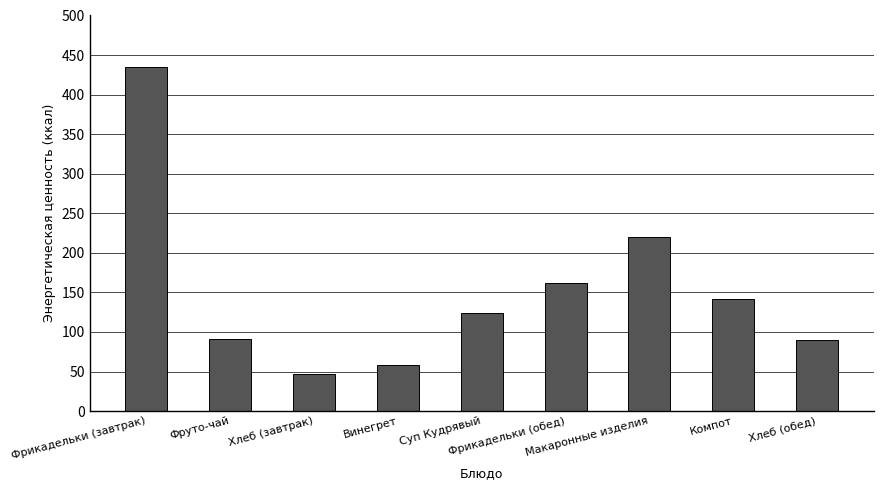

What is the value of the 1st bar from the left?

434.9